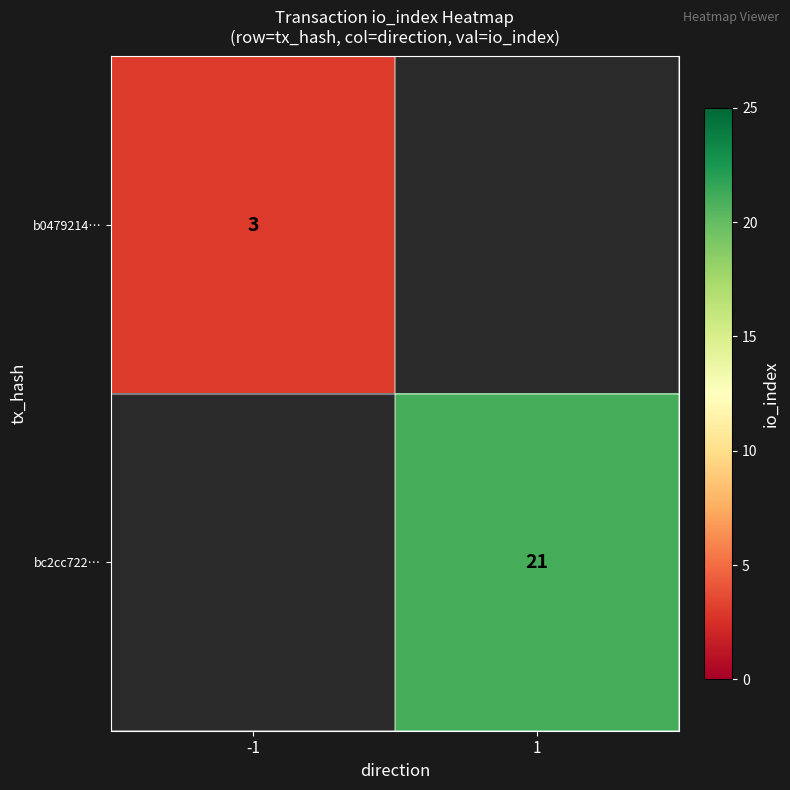

Count the number of categories in the chart.

2